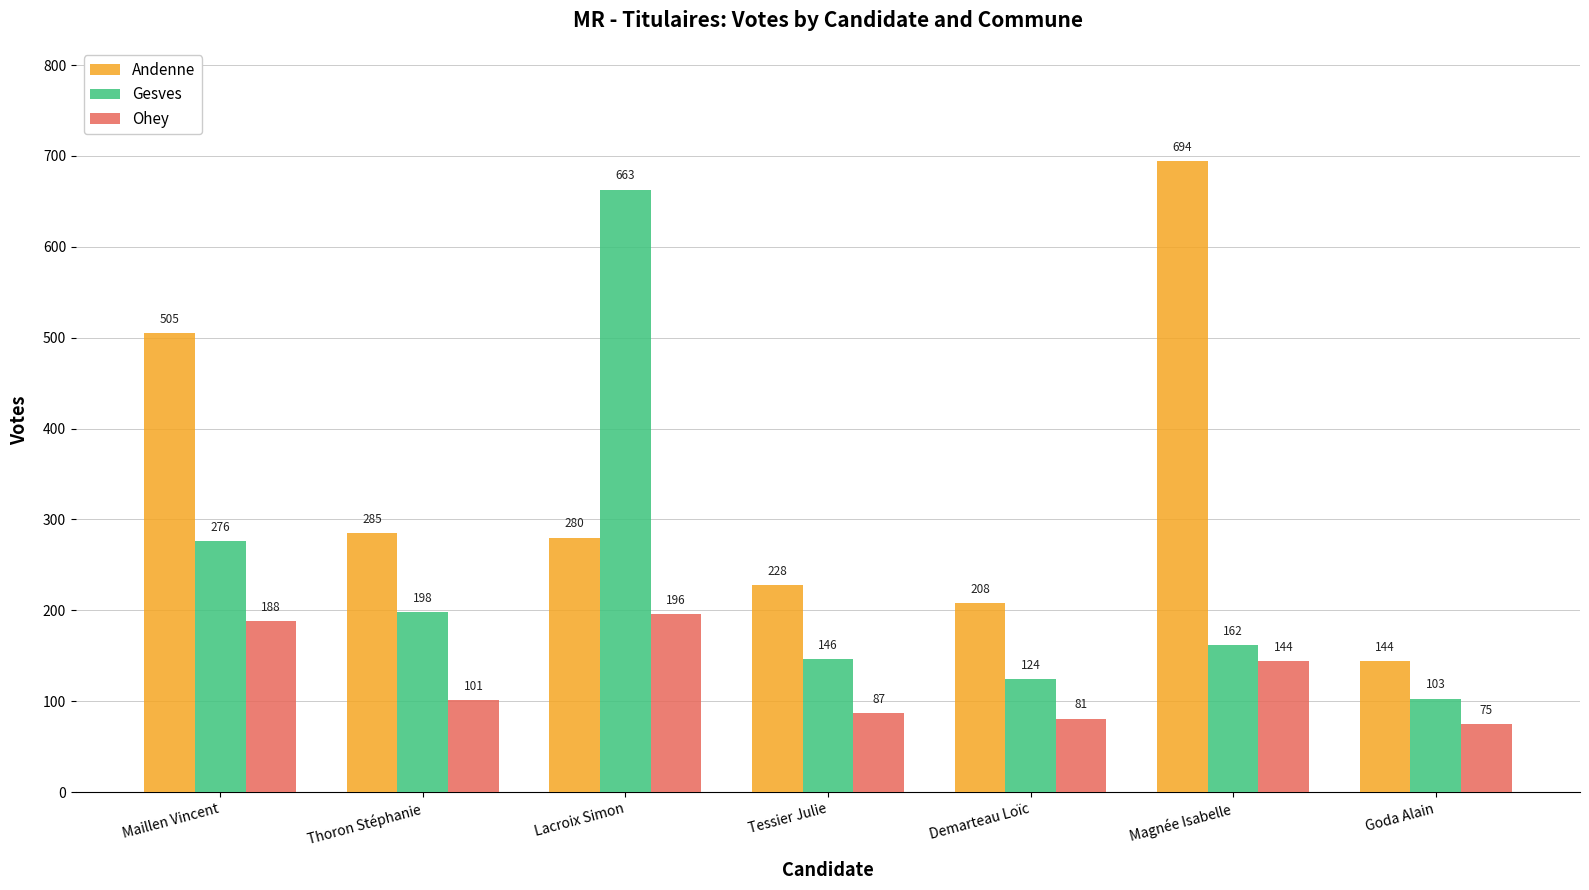

Are the bars grouped side by side (vs. stacked)?

Yes